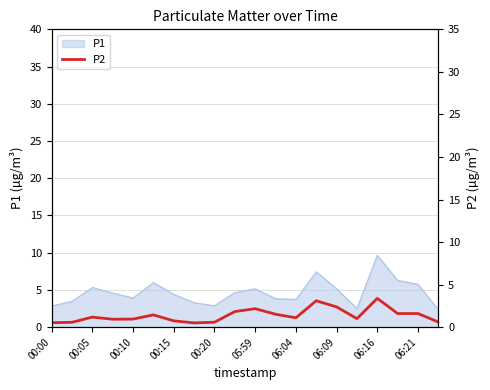

What is the lowest value of the P1 series?

2.4